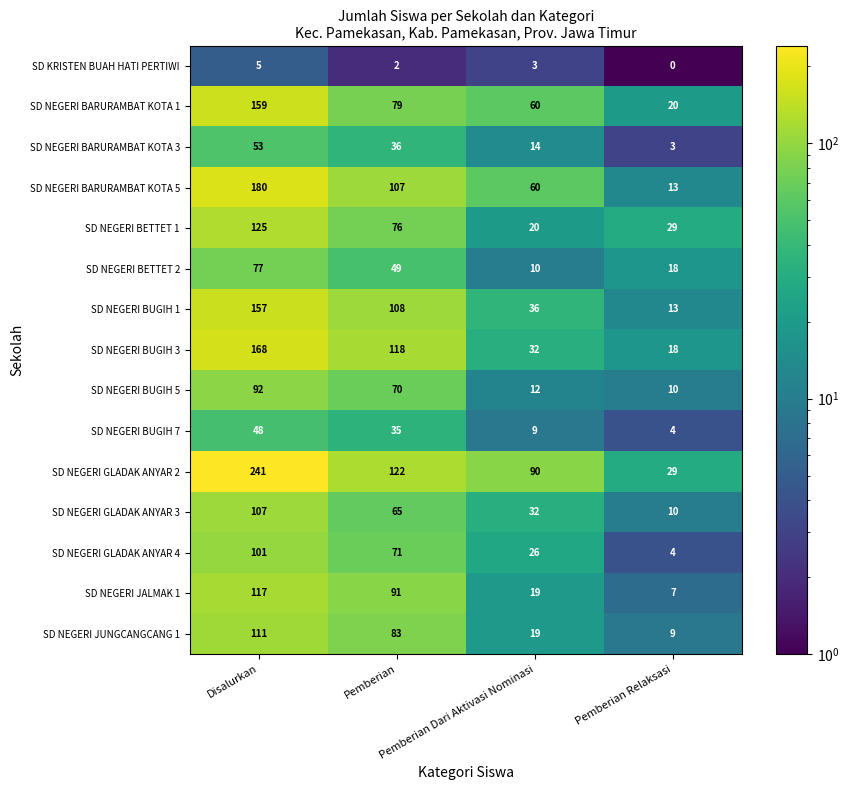

What is the difference between the second highest and second lowest values in the SD NEGERI GLADAK ANYAR 3 series?

33